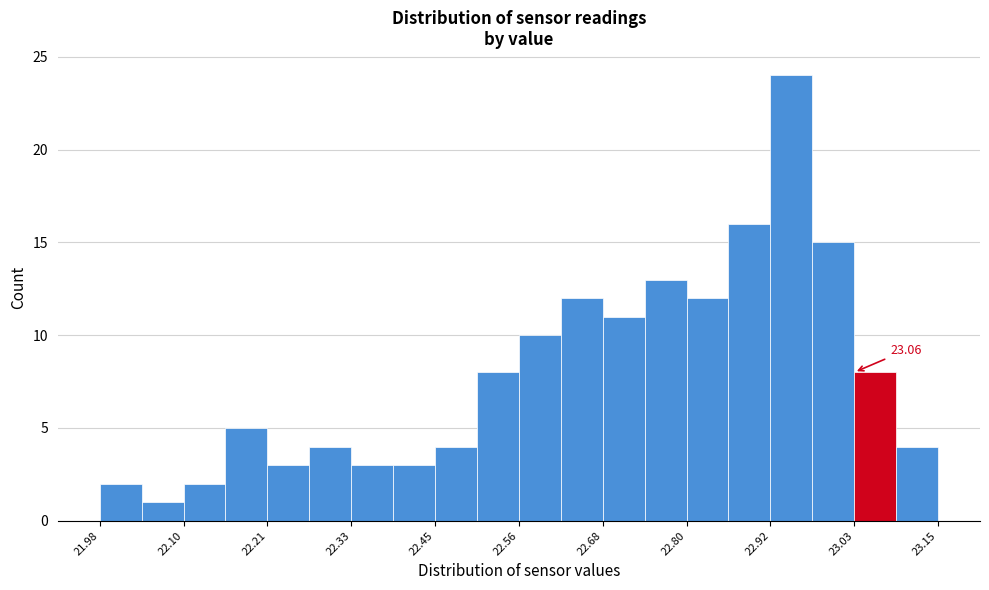

Around what value on the x-axis is the tallest bar? Give the approximate position of its centre, as read against the axis.

22.94